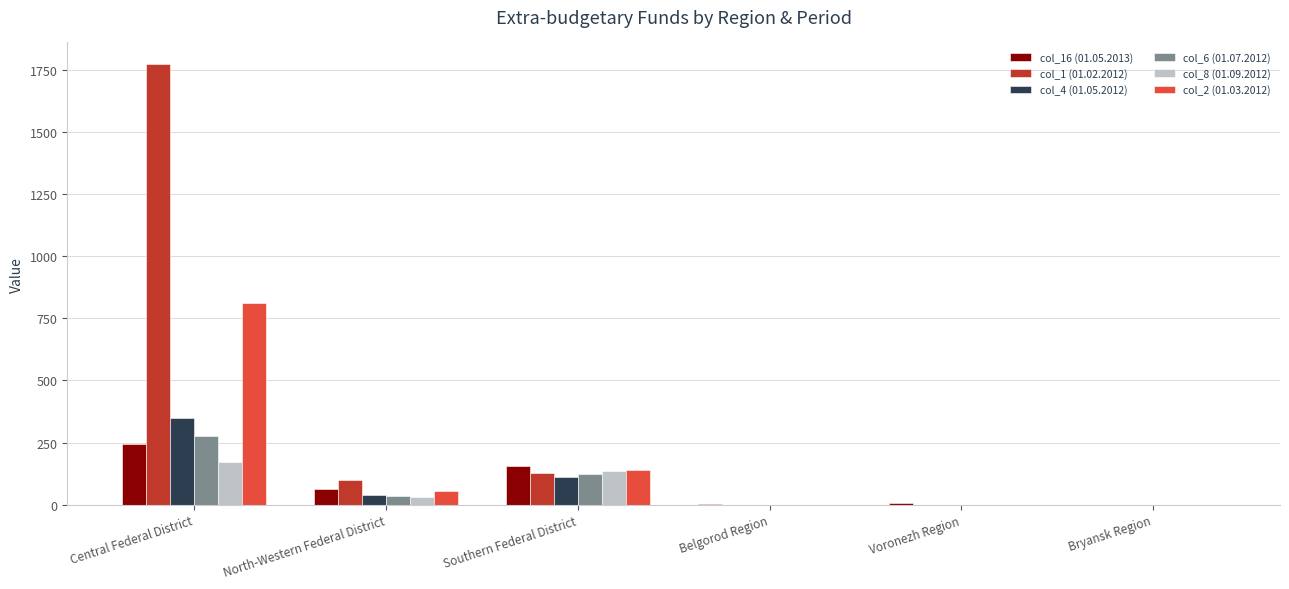

Which series has the largest total across all categories?

col_1 (01.02.2012)